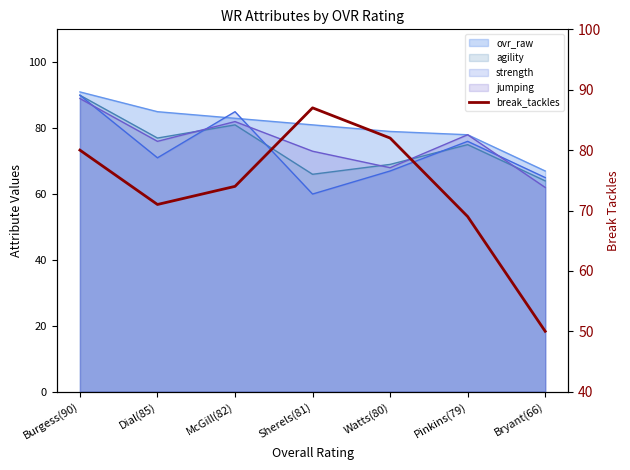

What is the difference between the second highest and minimum values?

32